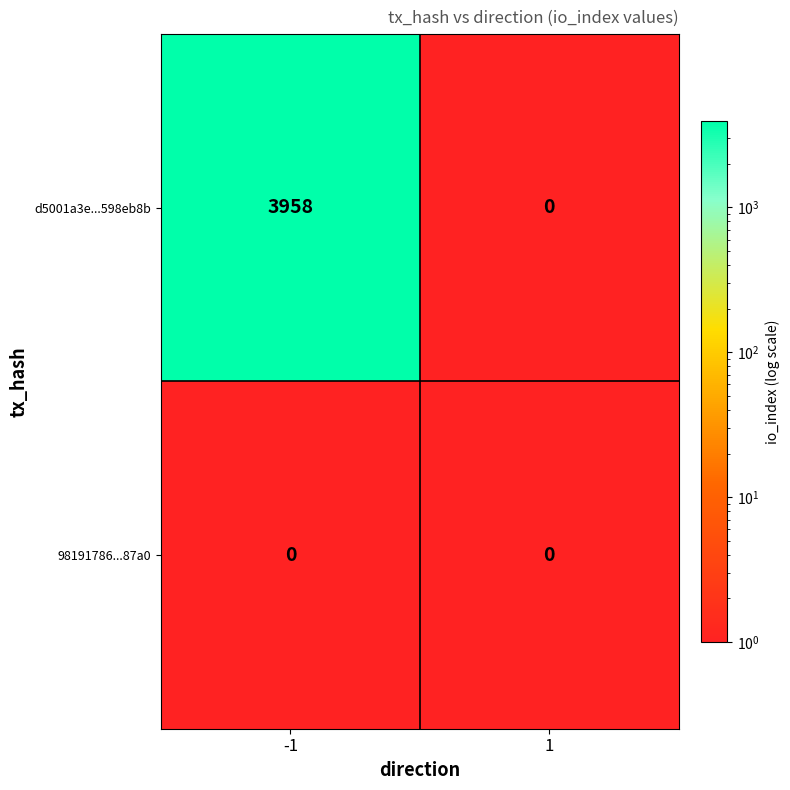

What is the difference between the d5001a3e...598eb8b values at 1 and -1?

3958